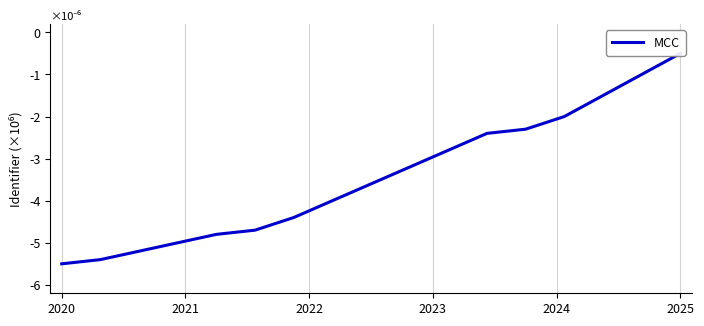

What is the sum of all values?

-58.3